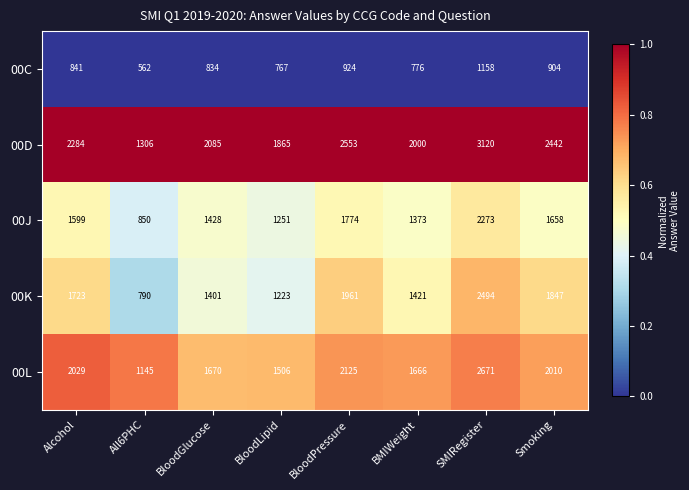

What is the difference between the 00K values at BloodGlucose and BloodPressure?

560